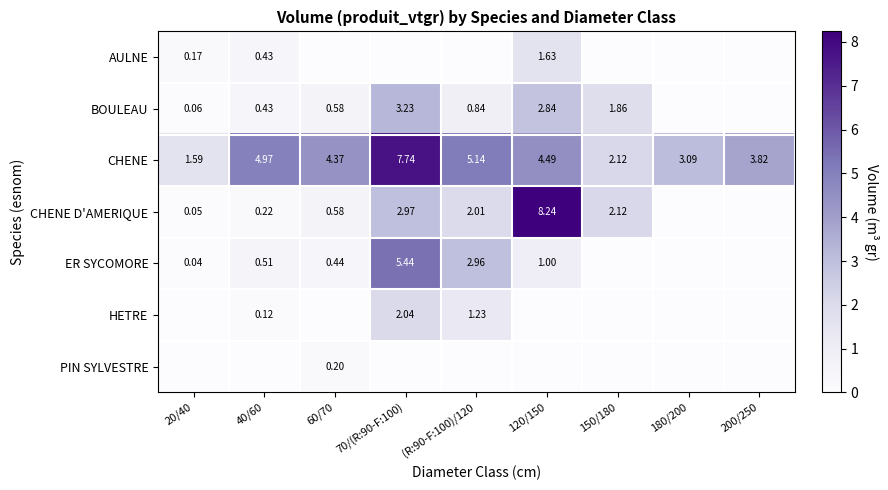

List the labels in order of AULNE value, smallest first.

60/70, 70/(R:90-F:100), (R:90-F:100)/120, 150/180, 180/200, 200/250, 20/40, 40/60, 120/150